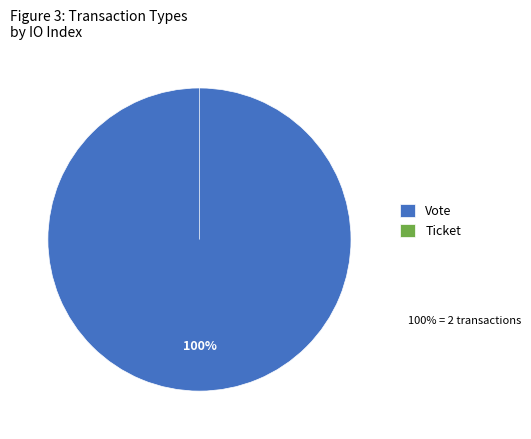

What percentage is the Vote slice, to the nearest percent?

100%